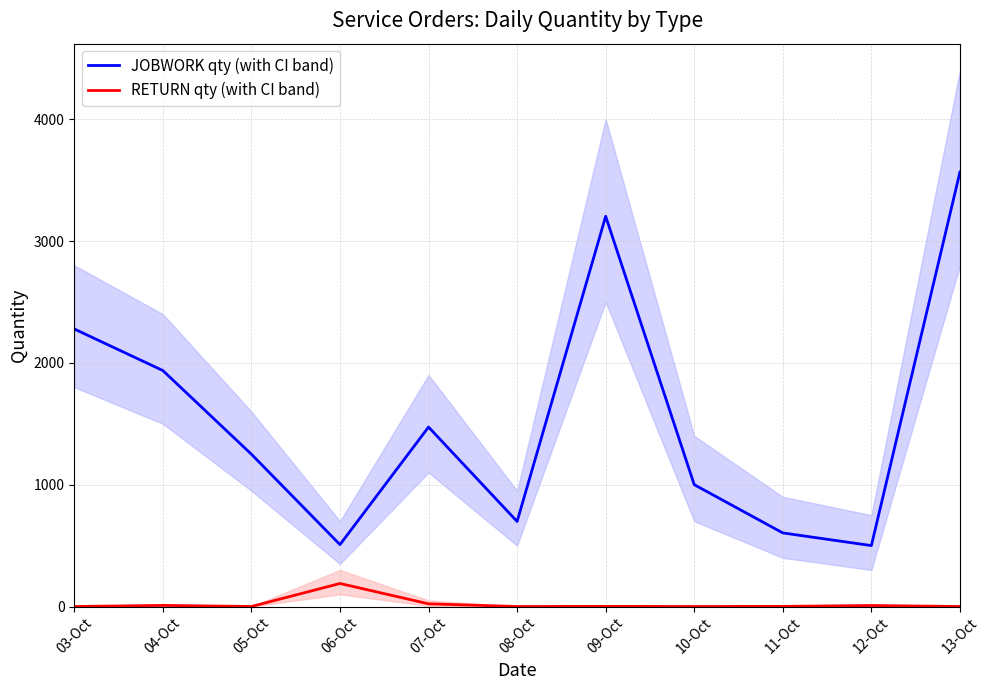

How many values in the RETURN qty (with CI band) series are below 1?

5